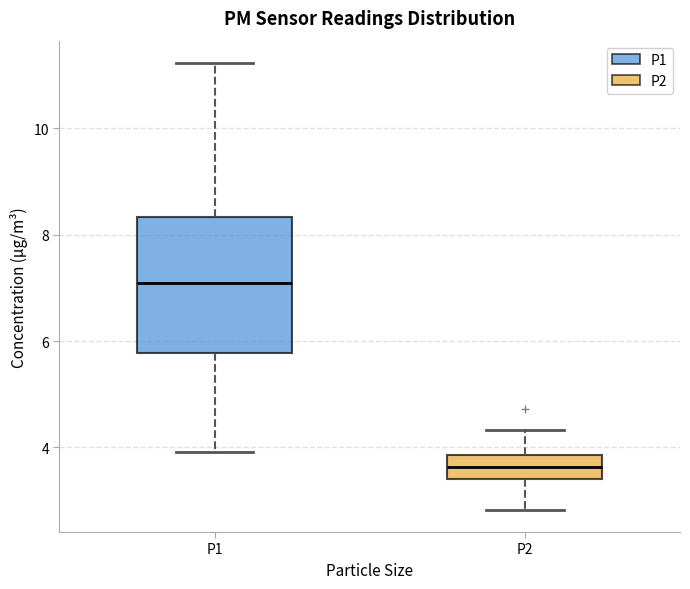

Which box's median line is the highest?

P1